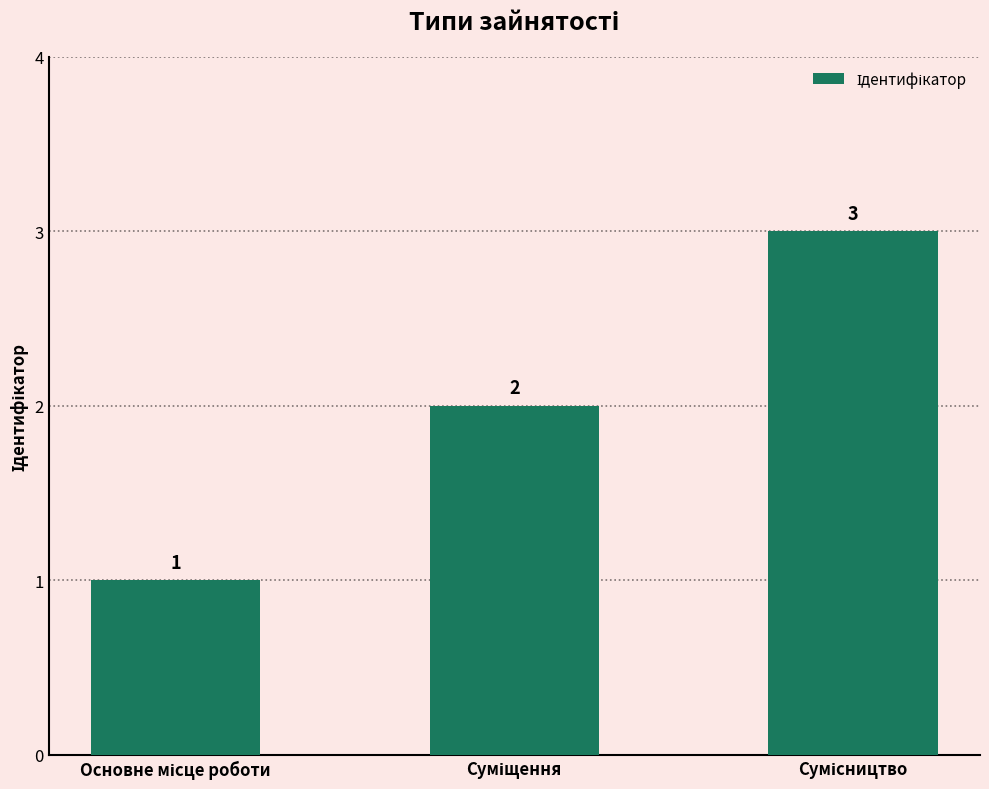

What is the value of the 2nd bar from the left?

2